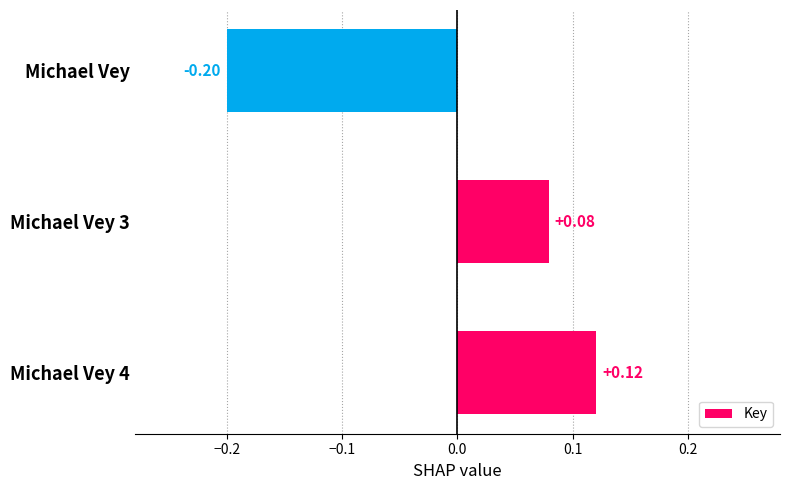

Count the number of values greater than 0.

2